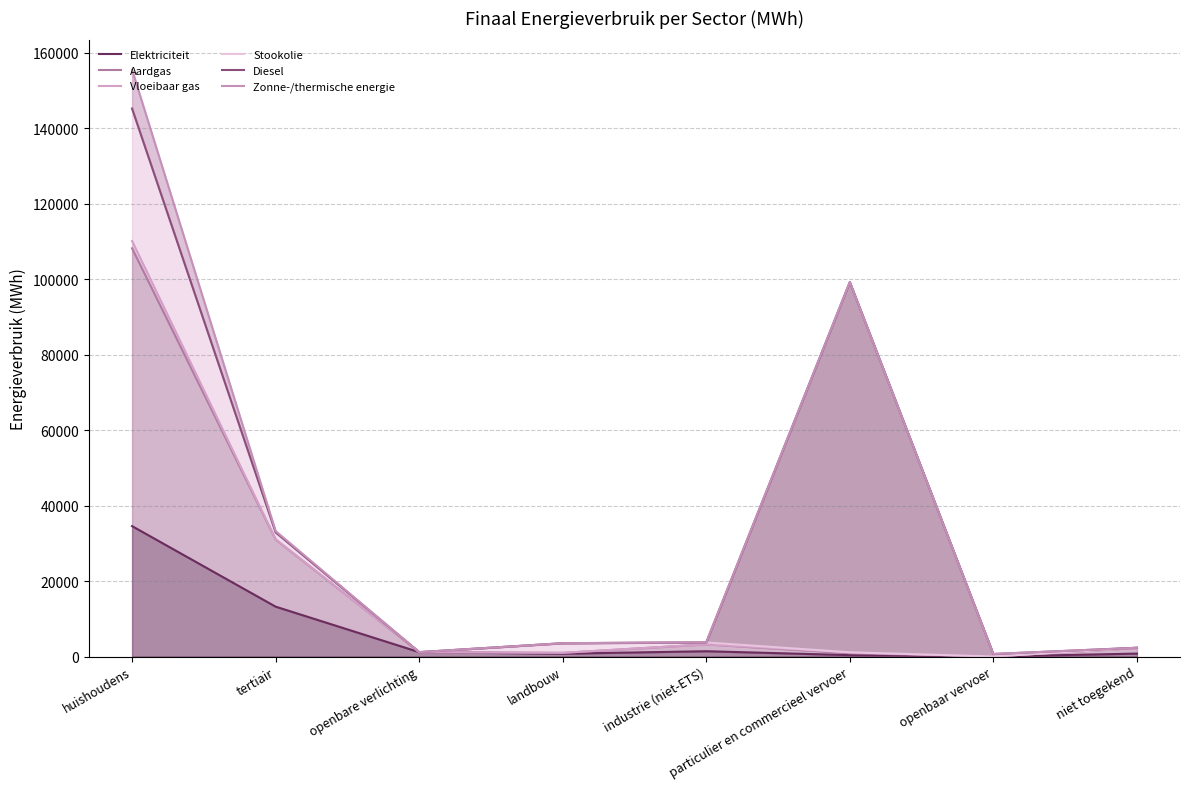

What is the lowest value of the Vloeibaar gas series?

10.5